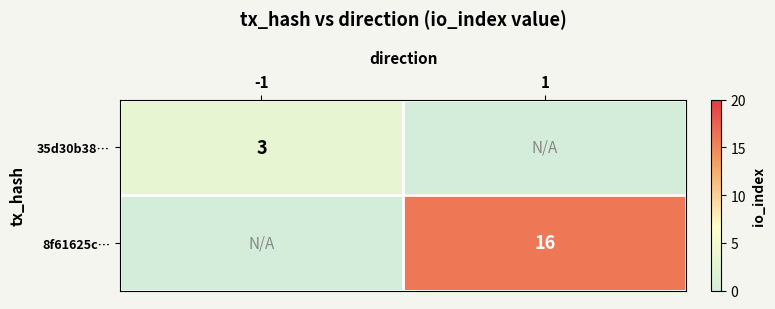

True or false: 35d30b38… has a value of 1 at -1.

False